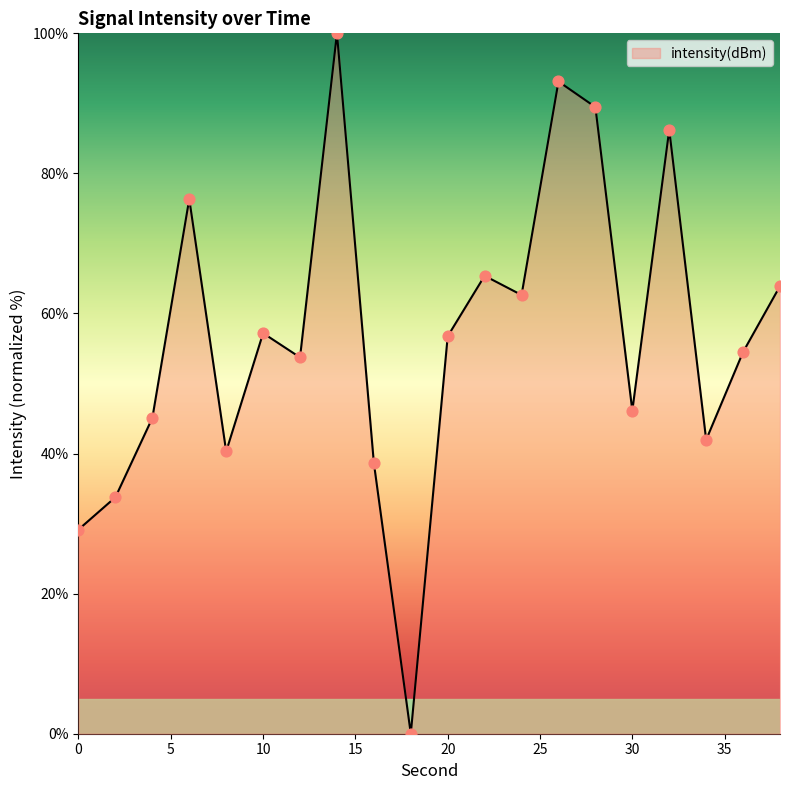

What is the difference between the maximum and minimum values?

100.0